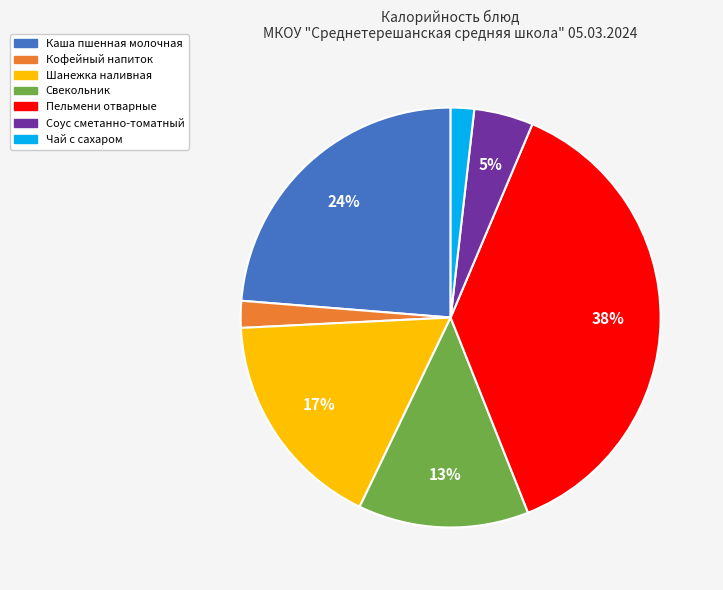

Is there any slice that represents more than half of the pie?

No